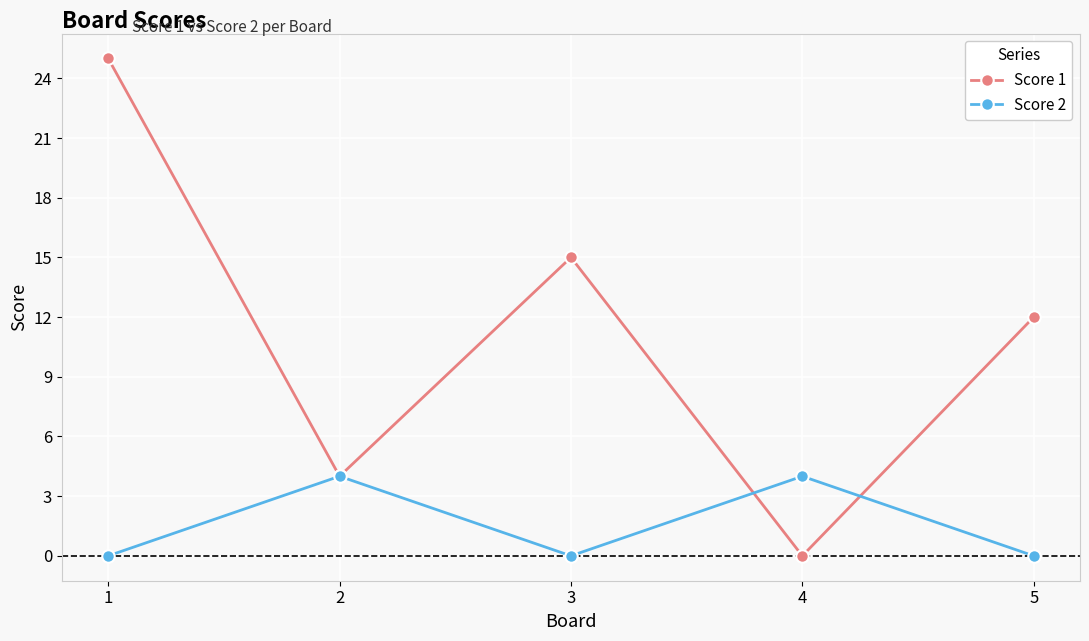

How many lines are shown in the chart?

2